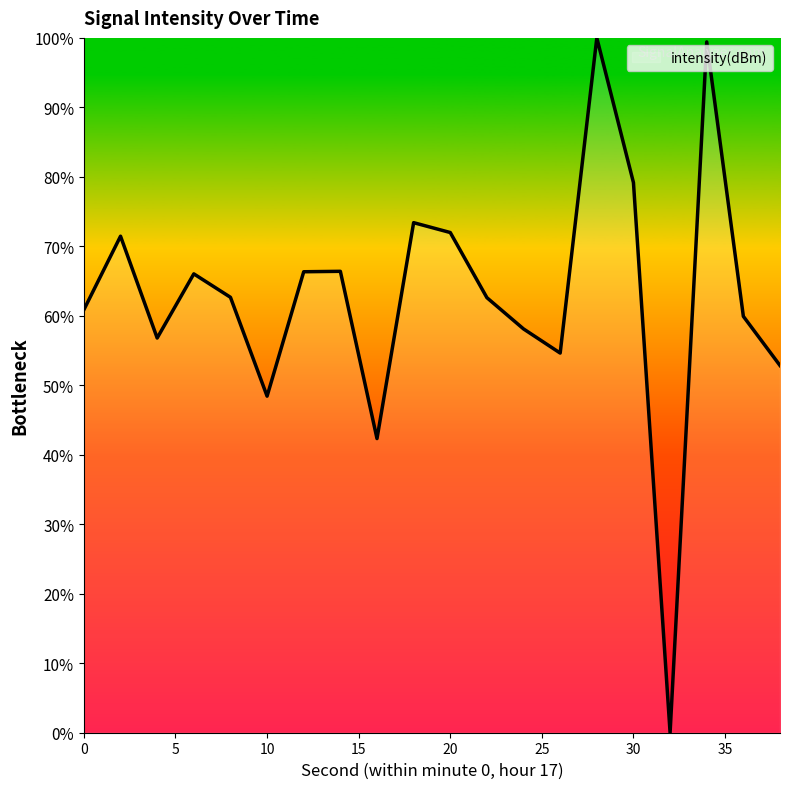

What is the greatest value displayed?

100.0